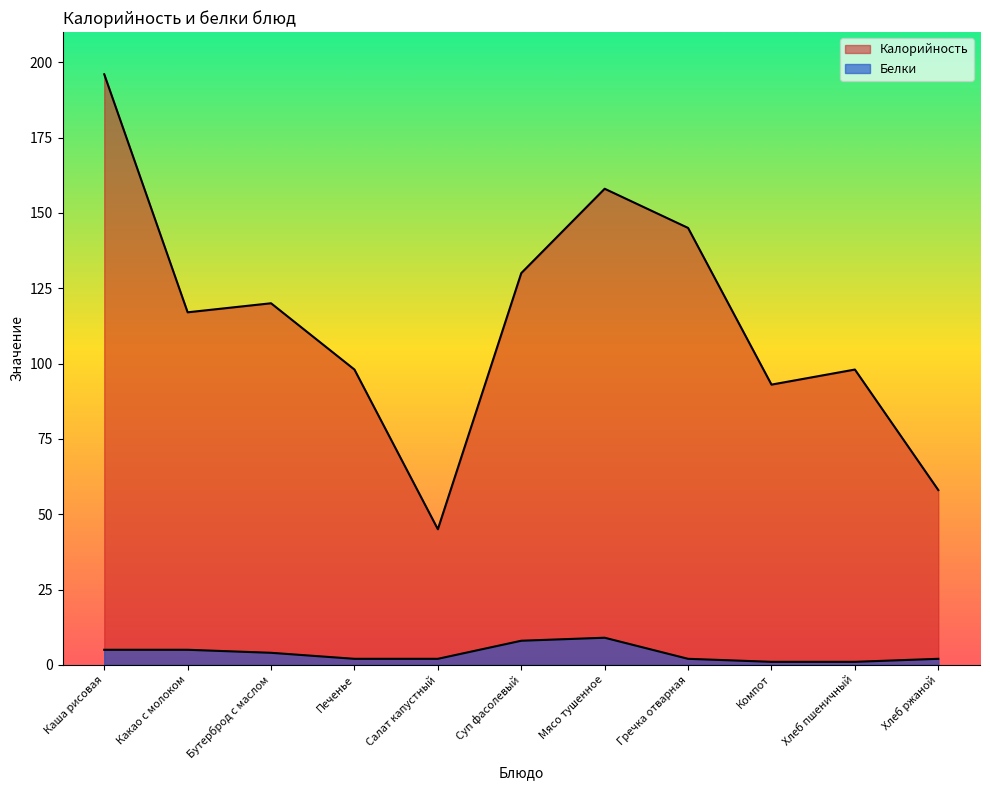

Does the chart have visible grid lines?

No